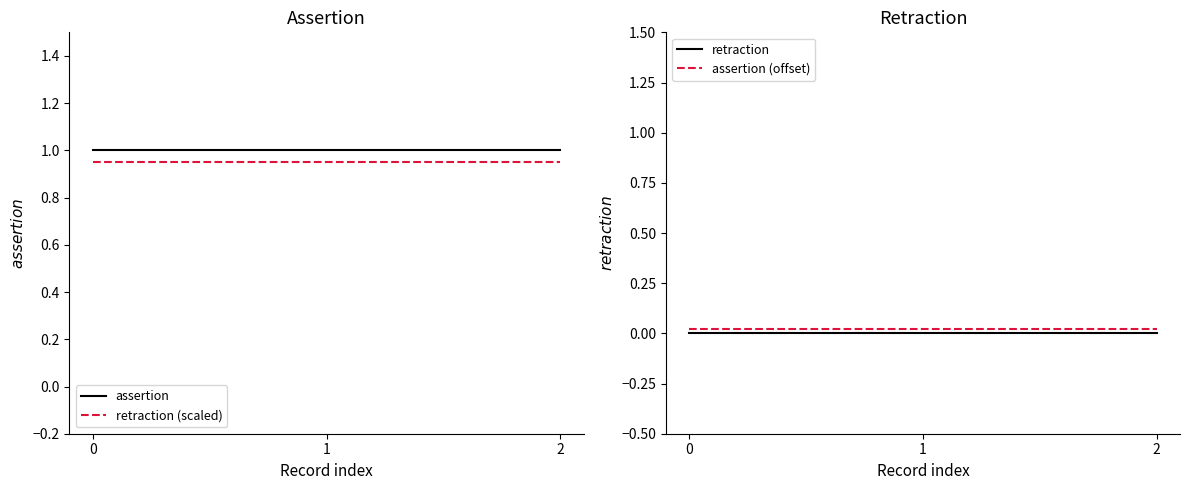

Rank the categories by retraction value from highest to lowest.

0, 1, 2